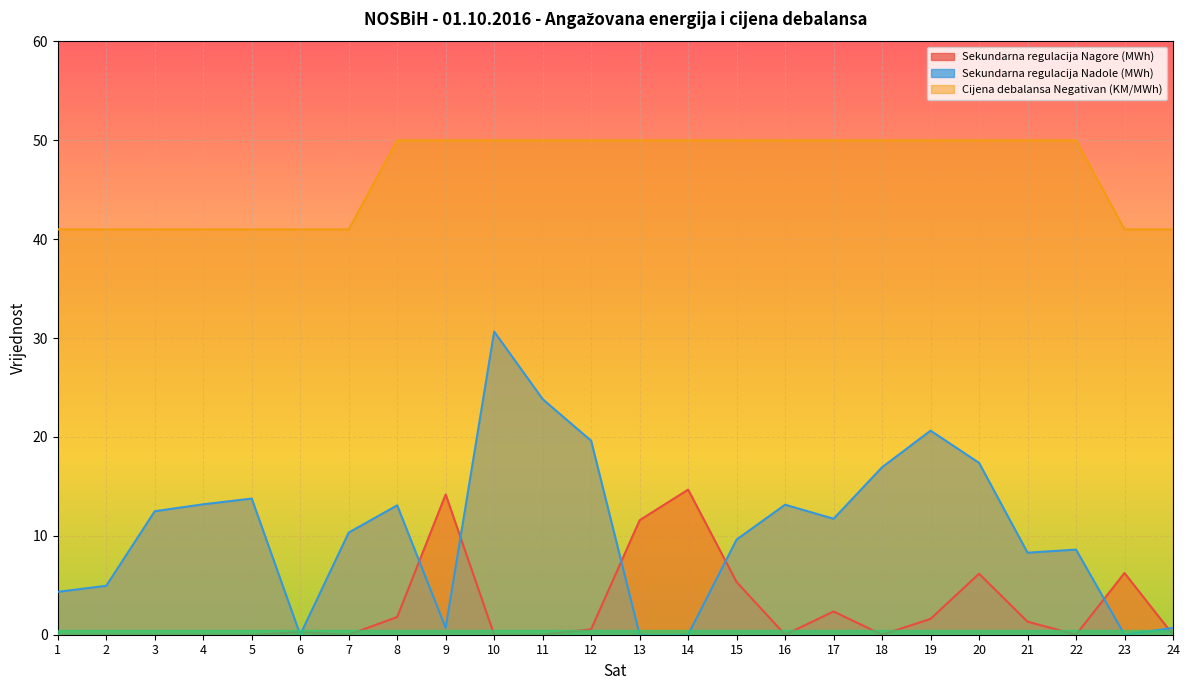

What is the value of the Cijena debalansa Negativan (KM/MWh) point at the 9th from the left?

50.0